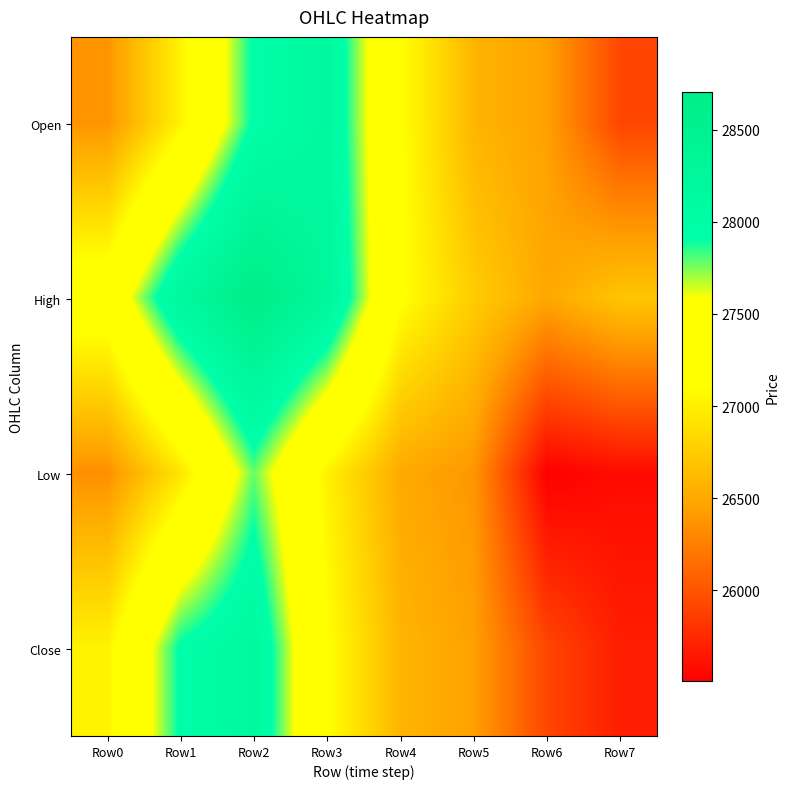

Reading left to right, list all the values displayed in this chart.

Open: Row0=26373.0	Row1=27021.4	Row2=27937.5	Row3=28166.5	Row4=27120.4	Row5=26585.2	Row6=26442.6	Row7=25915.4
High: Row0=27308.5	Row1=28202.8	Row2=28707.7	Row3=28261.5	Row4=27131.6	Row5=26752.2	Row6=26488.4	Row7=26698.8
Low: Row0=26342.4	Row1=26929.0	Row2=27780.2	Row3=27012.5	Row4=26504.3	Row5=26383.4	Row6=25505.0	Row7=25577.7
Close: Row0=27021.4	Row1=27937.5	Row2=28166.5	Row3=27120.4	Row4=26585.2	Row5=26442.6	Row6=25915.4	Row7=25682.0